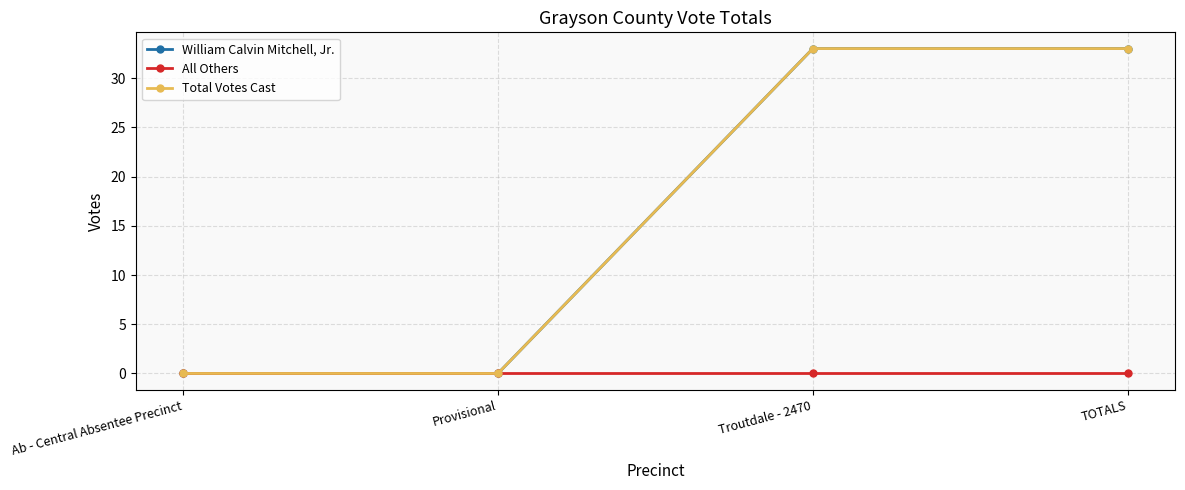

True or false: Total Votes Cast and William Calvin Mitchell, Jr. intersect in this chart.

False